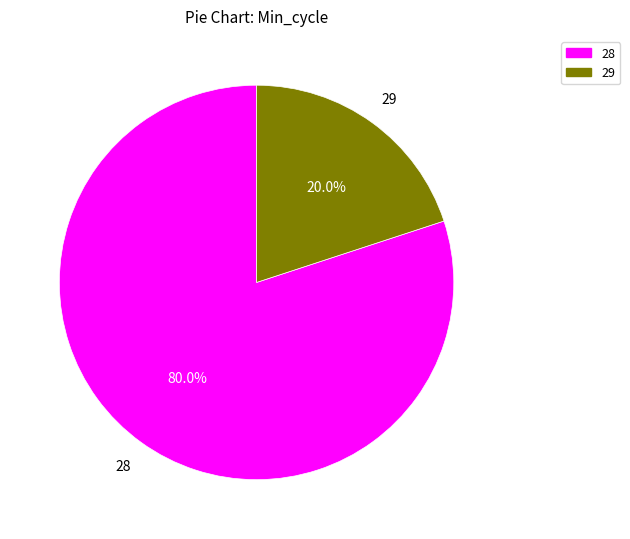

What portion of the pie excludes 29?

80.0%